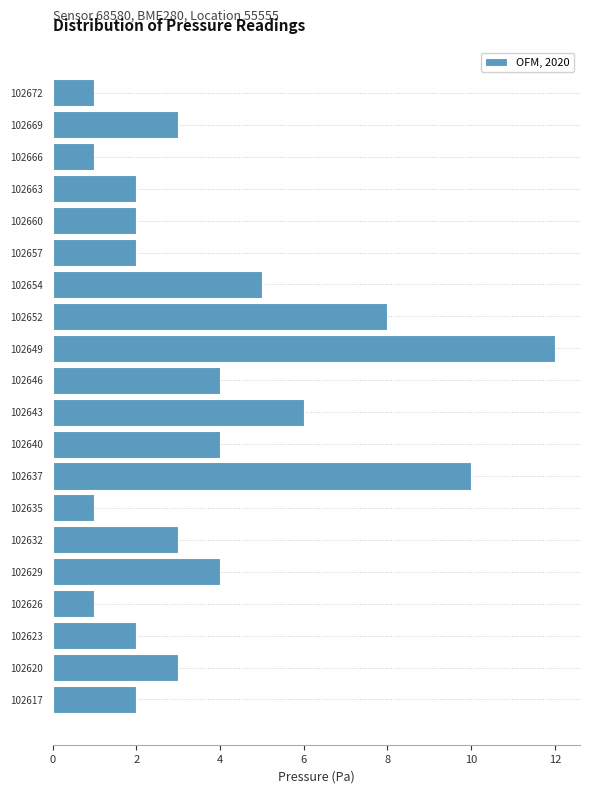

Over which range of the y-axis is the bar longest?

102647.35 to 102650.20